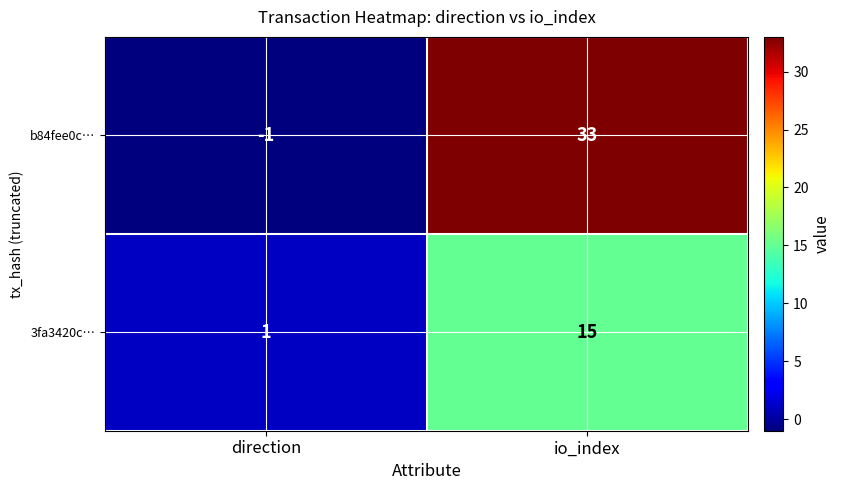

Count the number of data series in this chart.

2